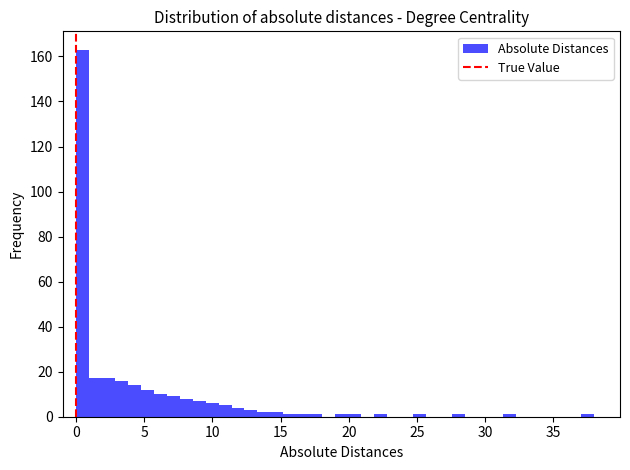

Around what value on the x-axis is the tallest bar? Give the approximate position of its centre, as read against the axis.

0.5